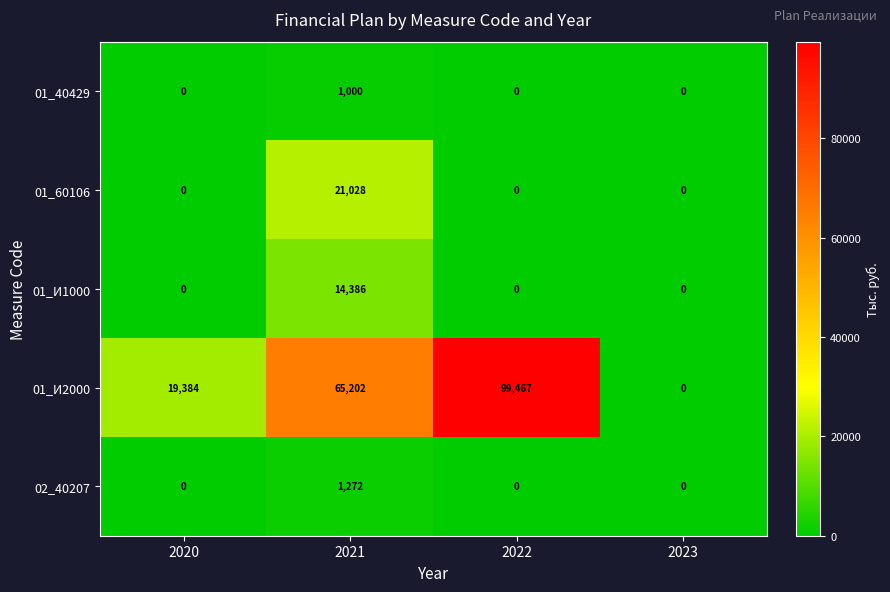

Reading left to right, what are all the values shown in this chart?

01_40429: 2020=0	2021=1000	2022=0	2023=0
01_60106: 2020=0	2021=21028	2022=0	2023=0
01_И1000: 2020=0	2021=14386	2022=0	2023=0
01_И2000: 2020=19384	2021=65202	2022=99467	2023=0
02_40207: 2020=0	2021=1272	2022=0	2023=0